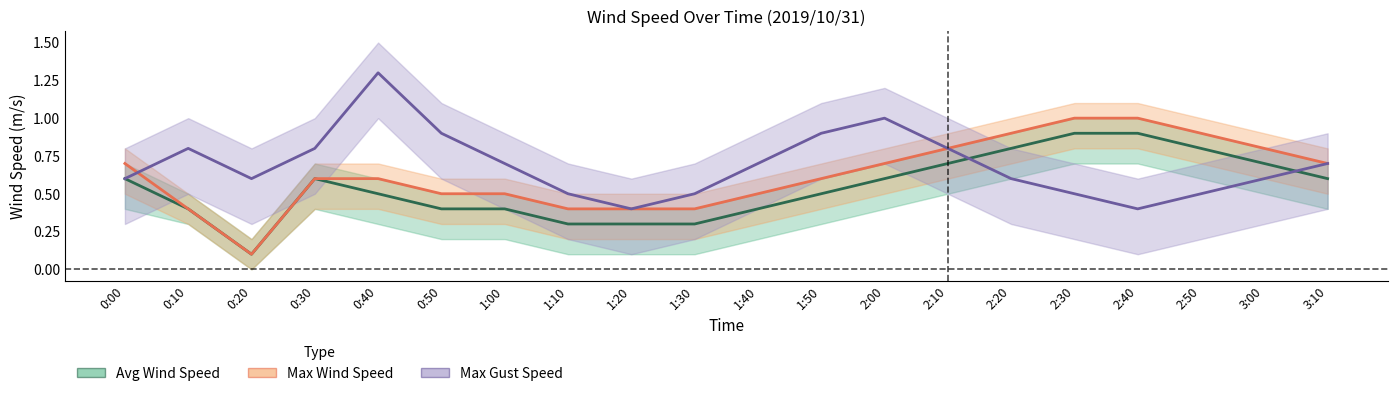

True or false: Max Gust Speed and Max Wind Speed cross at least once.

True